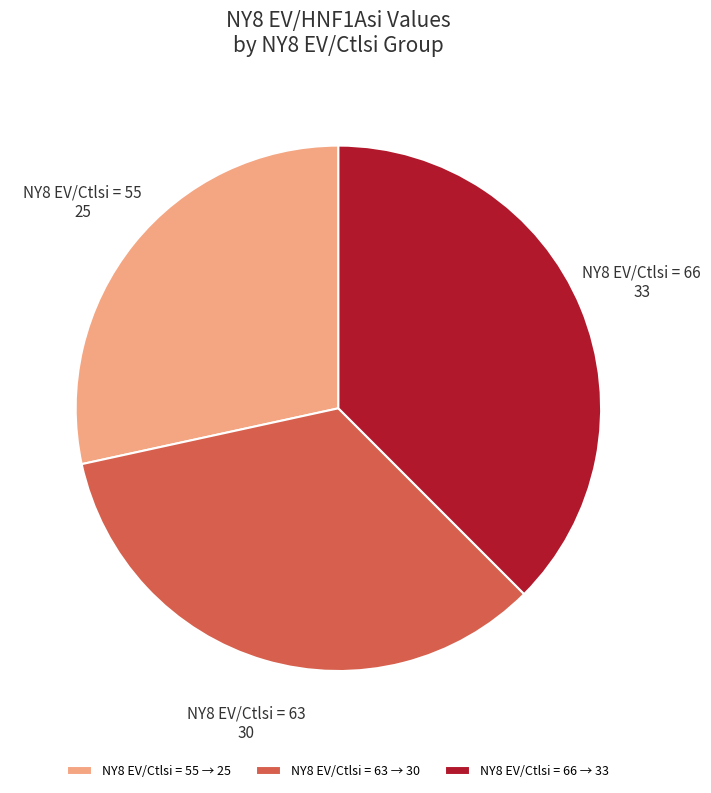

Does any single category account for the majority?

No